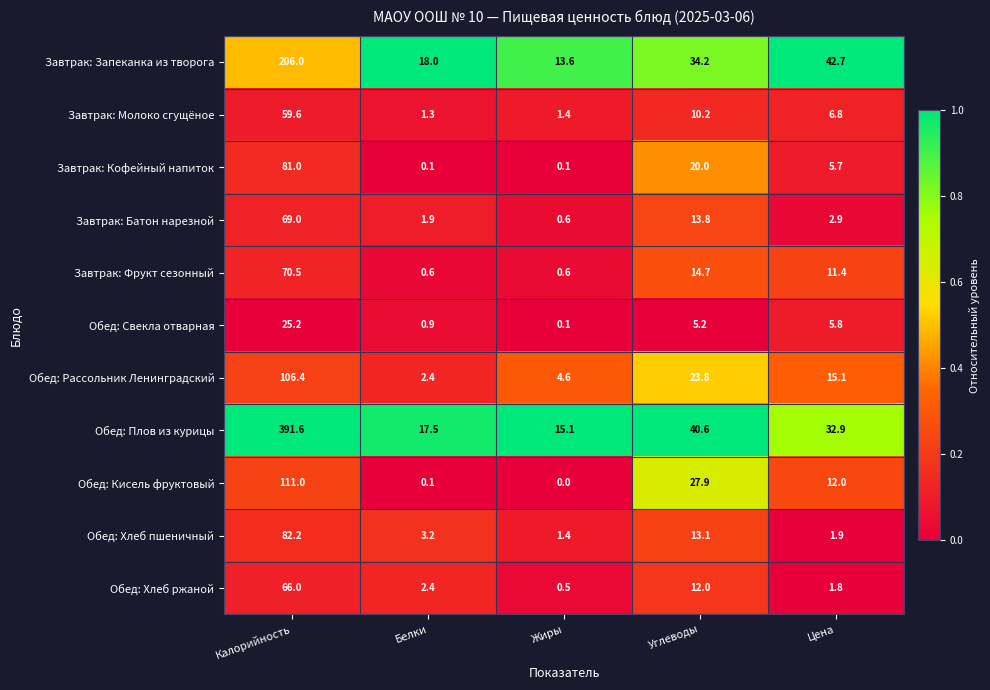

What is the maximum value shown in the chart?

391.6